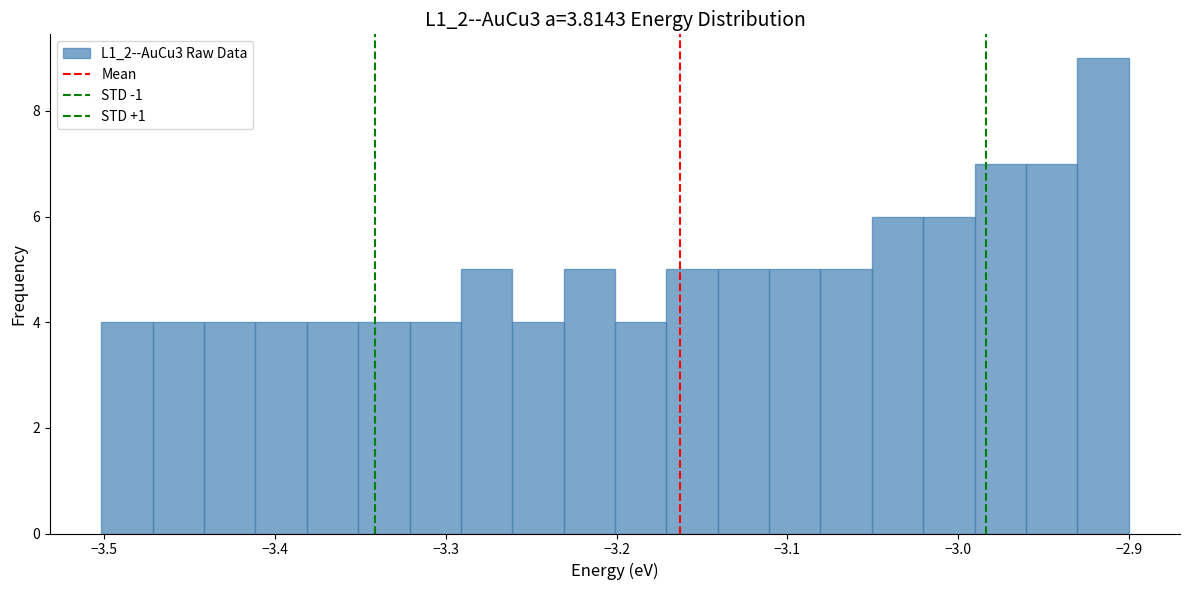

Around what value on the x-axis is the tallest bar? Give the approximate position of its centre, as read against the axis.

-2.92